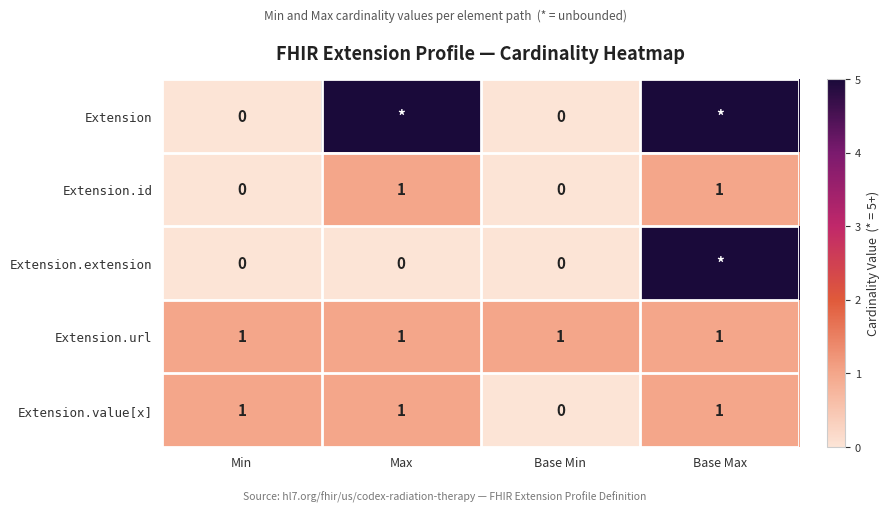

Is the value of Extension at Min greater than the value of Extension.extension at Base Max?

No